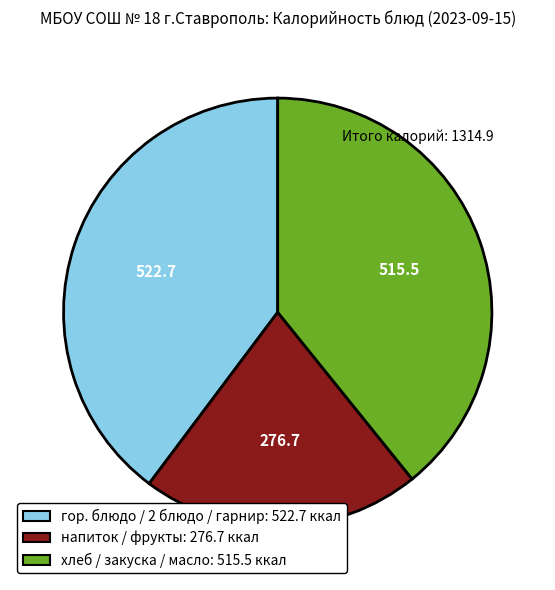

Which slice is the smallest?

напиток / фрукты: 276.7 ккал